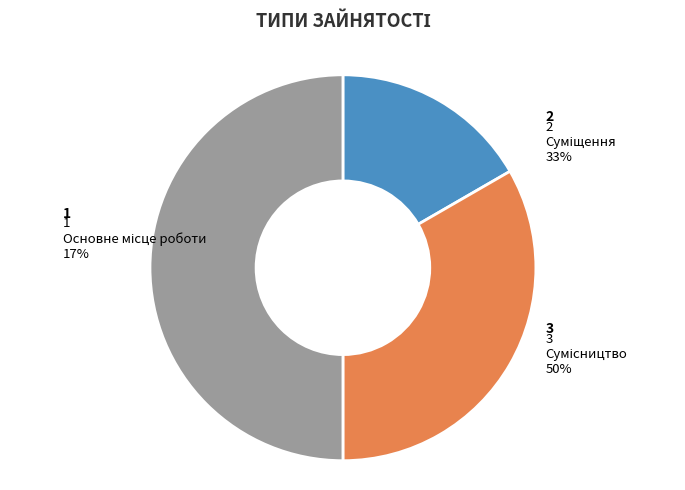

To the nearest percent, what is the difference between the largest and smallest slice percentages?

33%